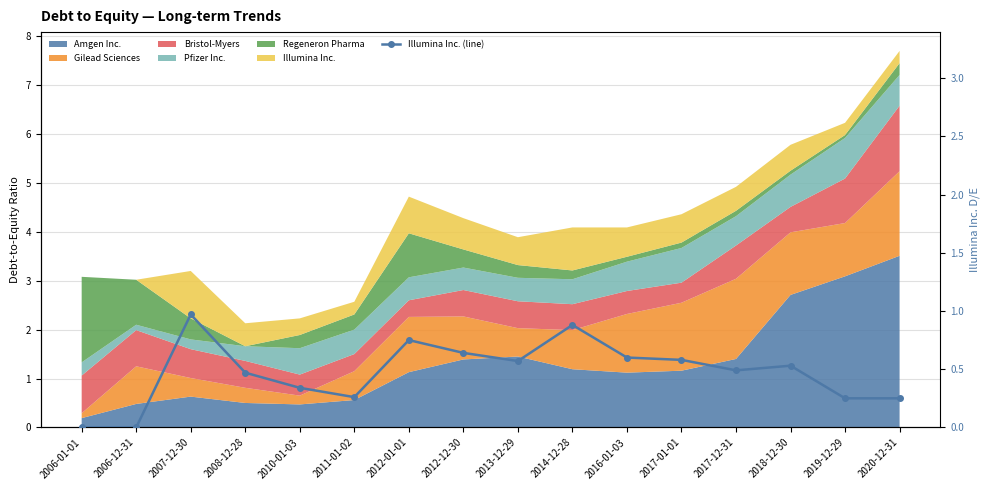

The chart shows a value of 0.2 at 2019-12-29. True or false?

True